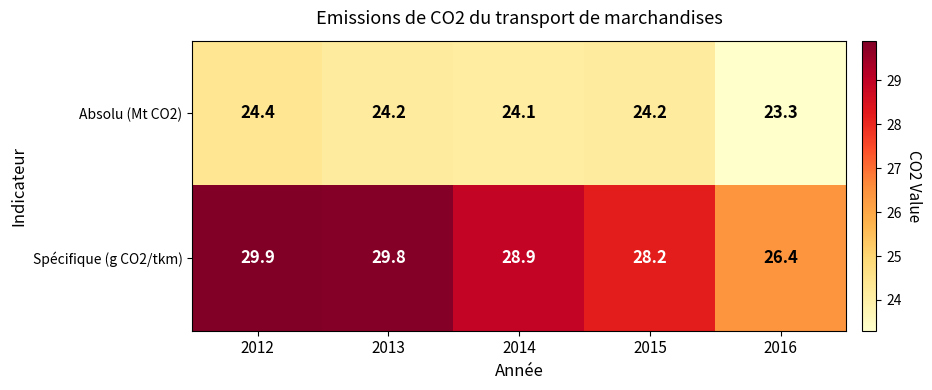

The Spécifique (g CO2/tkm) series shows 52.0 at 2013. True or false?

False